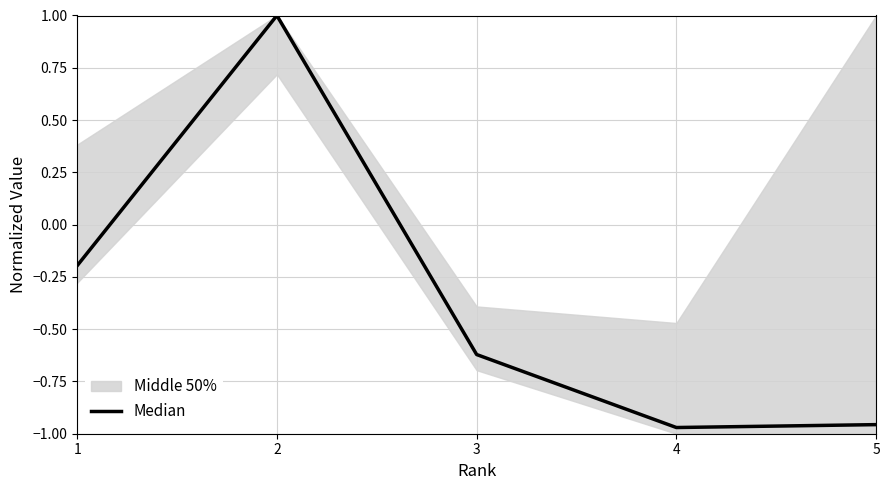

Reading left to right, what are all the values shown in this chart?

-0.2	1.0	-0.6	-1.0	-1.0